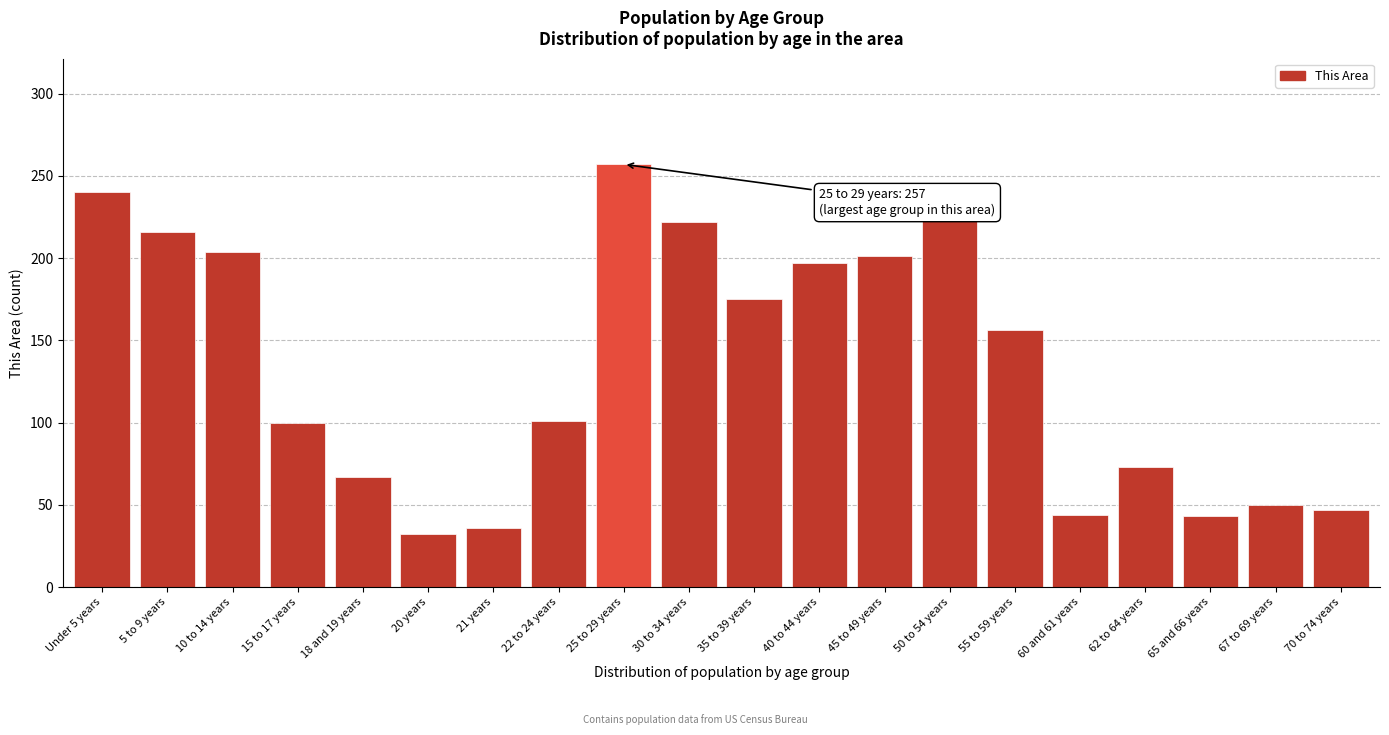

Is it true that the value at 20 years is 32?

True